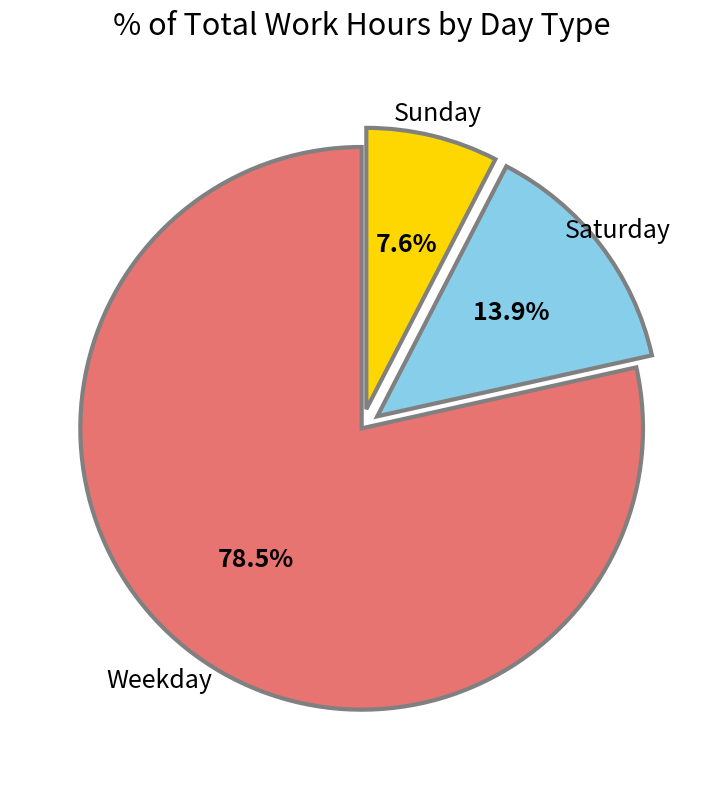

Which category accounts for the majority?

Weekday